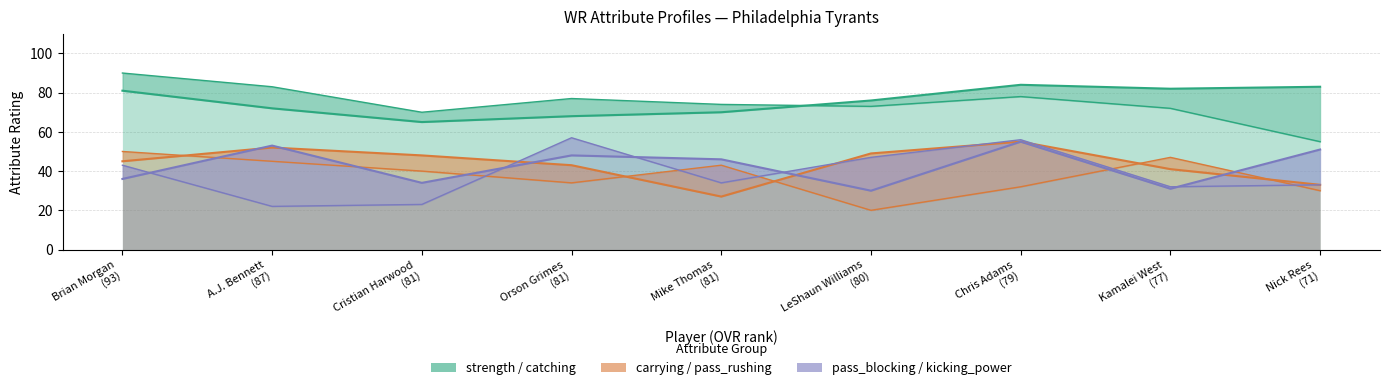

How many distinct data groups are displayed?

6